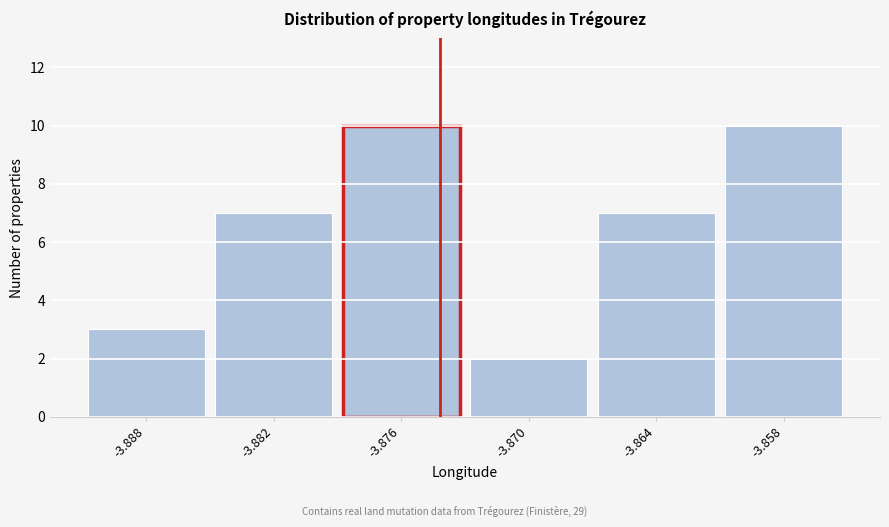

Reading right to left, what are all the values shown in this chart?

-3.858=10	-3.864=7	-3.870=2	-3.876=10	-3.882=7	-3.888=3